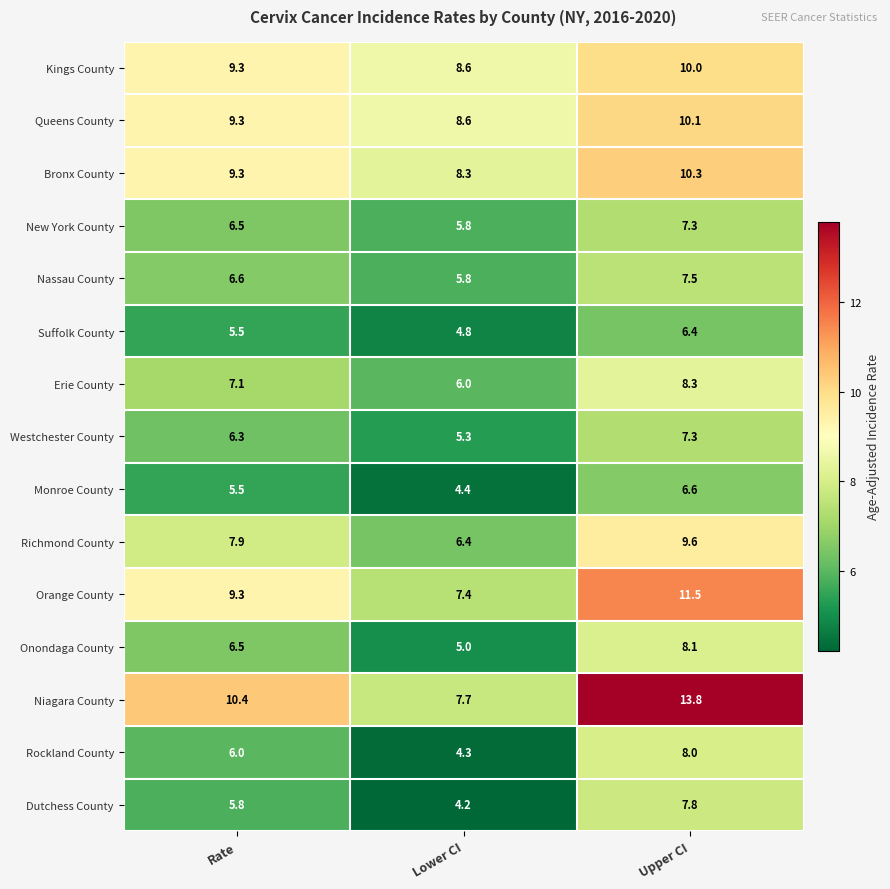

At which category does the chart reach its peak across all series?

Upper CI